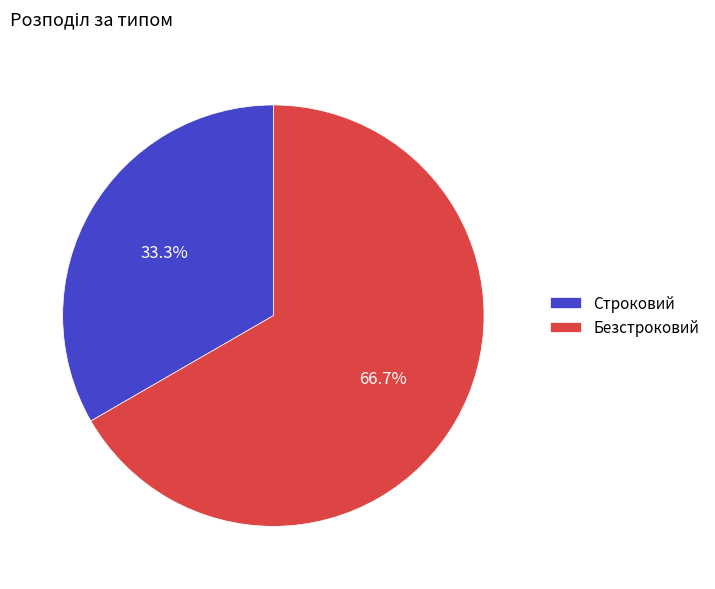

What percentage is the Строковий slice, to the nearest percent?

33%